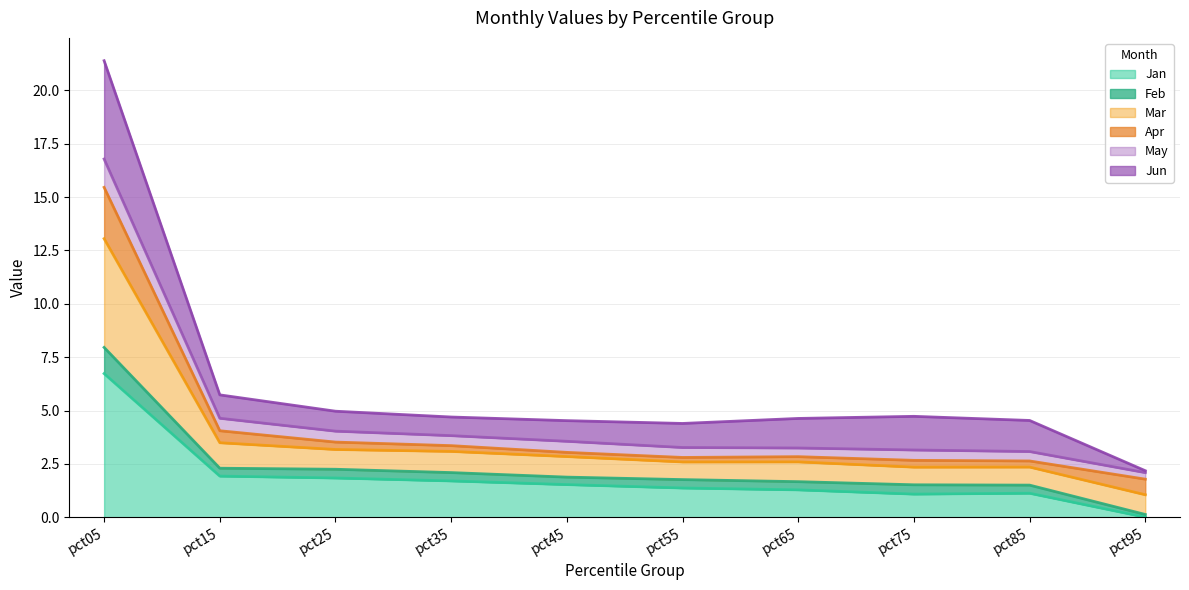

The Jan series shows 1.8 at pct25. True or false?

True